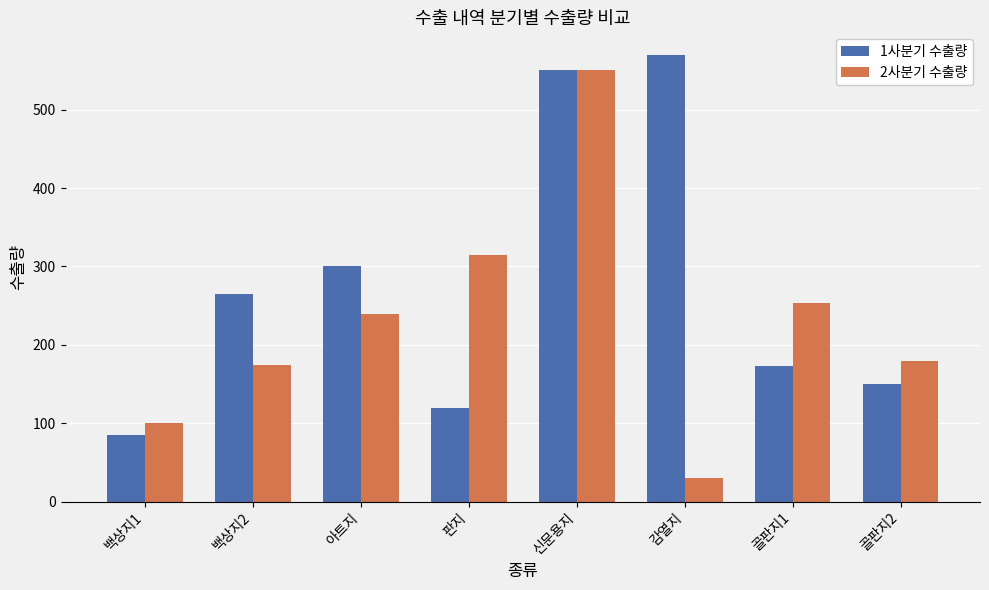

At which label is 2사분기 수출량 closest to 290?

판지